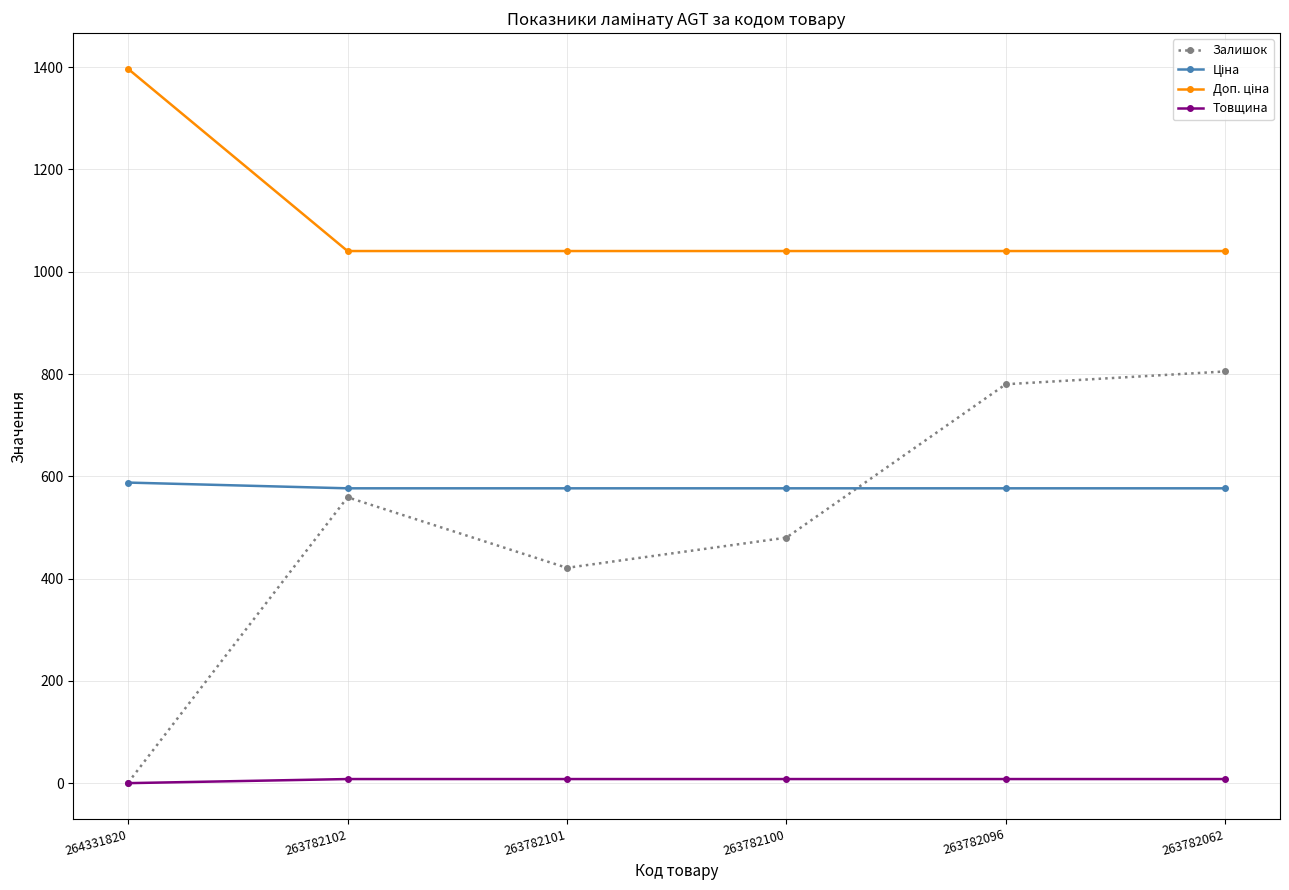

At how many categories does at least one series exceed 902?

6